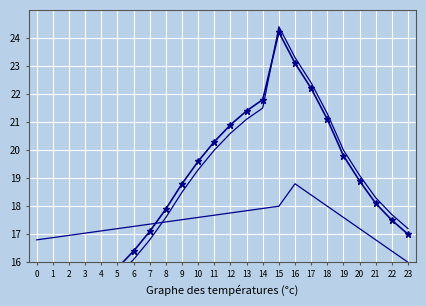

What are all the series names shown in the legend?

Temperature (°C), Temp trend 2, Temp trend 3